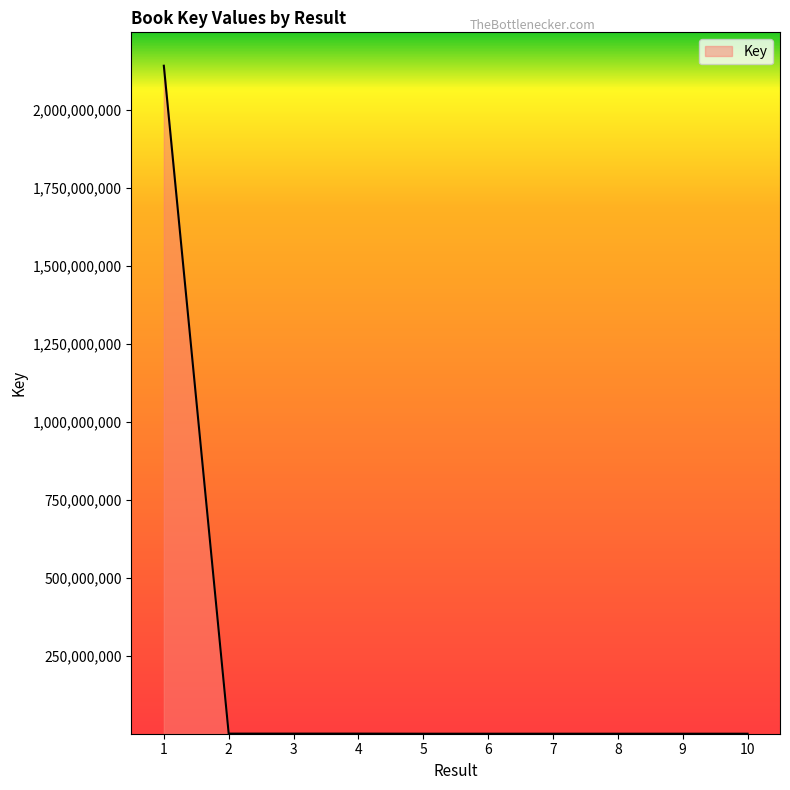

What is the greatest value displayed?

2141890389